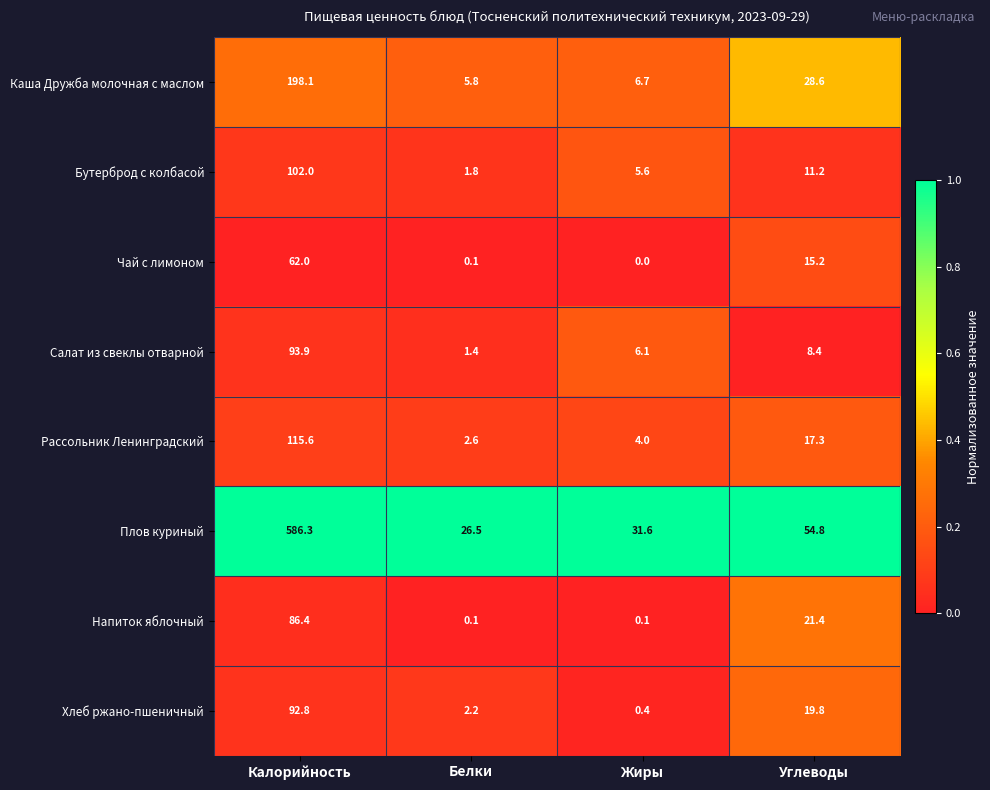

What is the sum of the Чай с лимоном values at Жиры and Калорийность?

62.0